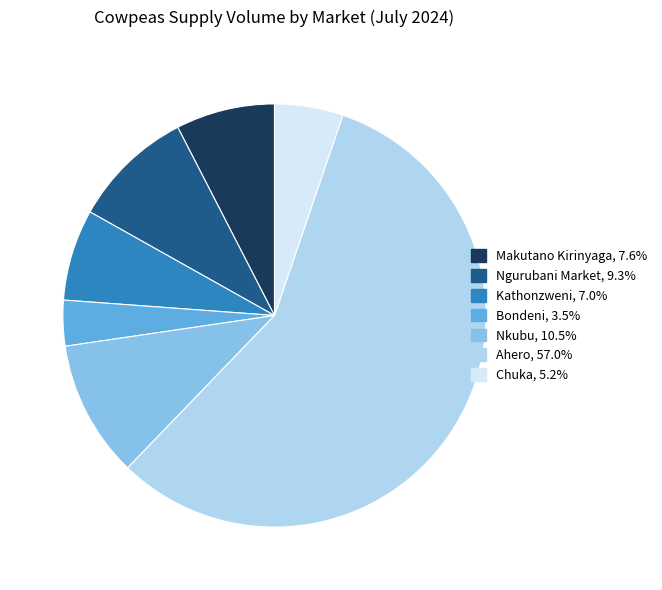

Which slice is the largest?

Ahero